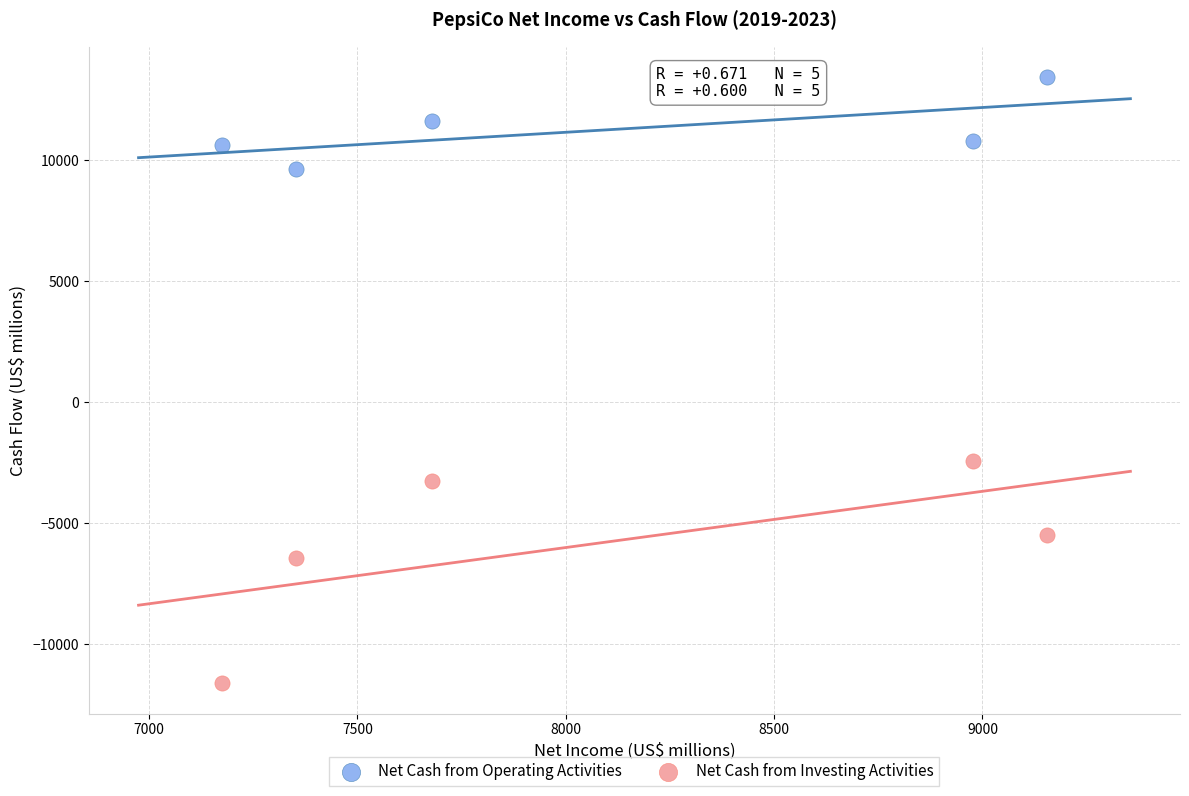

What are all the series names shown in the legend?

Net Cash from Operating Activities, Net Cash from Investing Activities